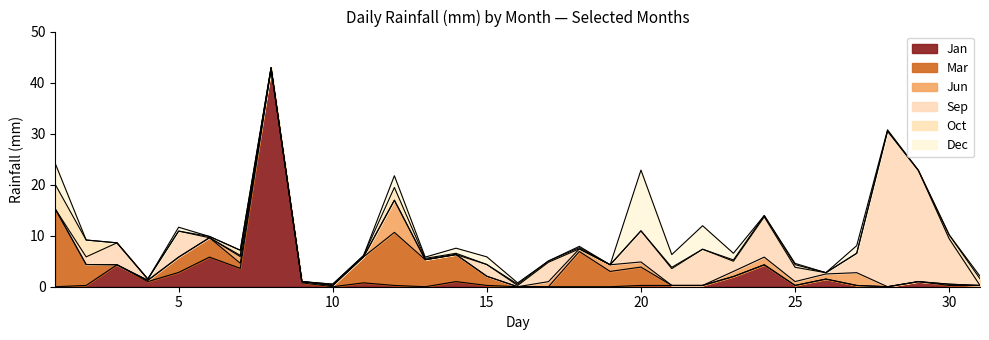

How many lines are shown in the chart?

6